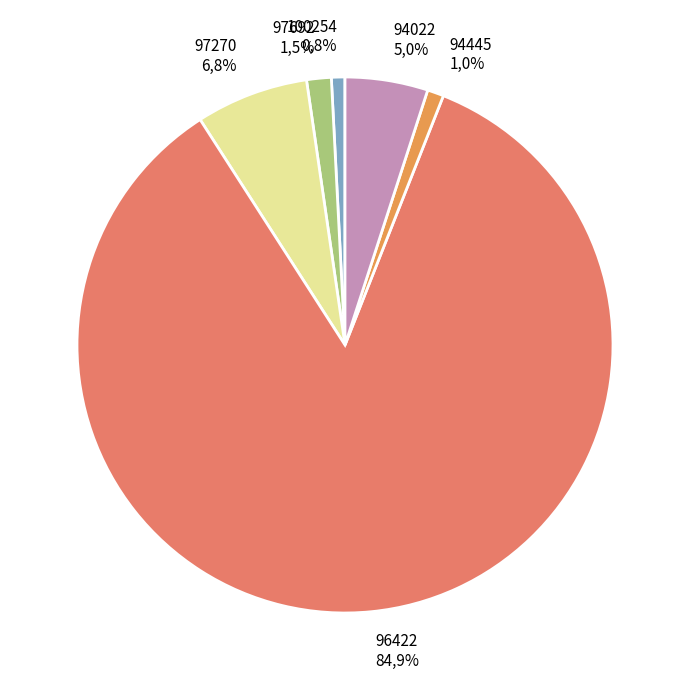

True or false: 94022 accounts for 1% of the total.

False